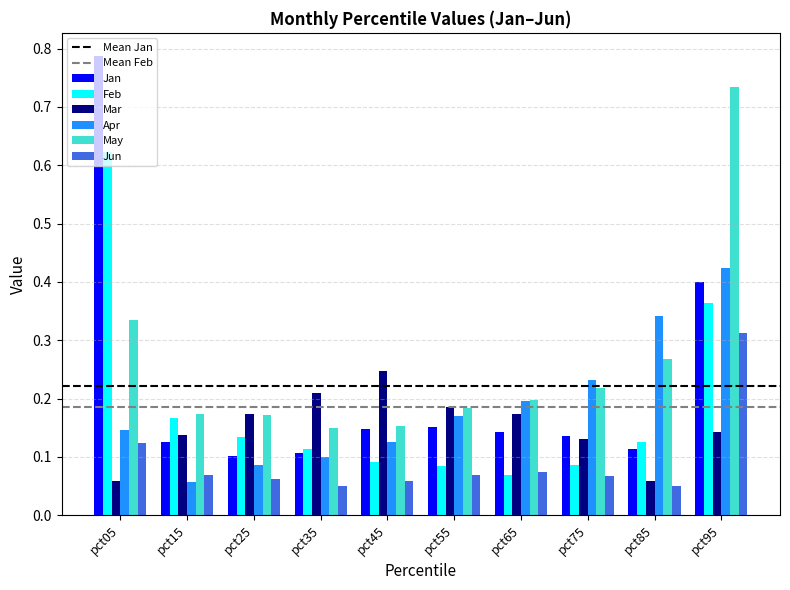

Where is Feb nearest to the value 0?

pct65